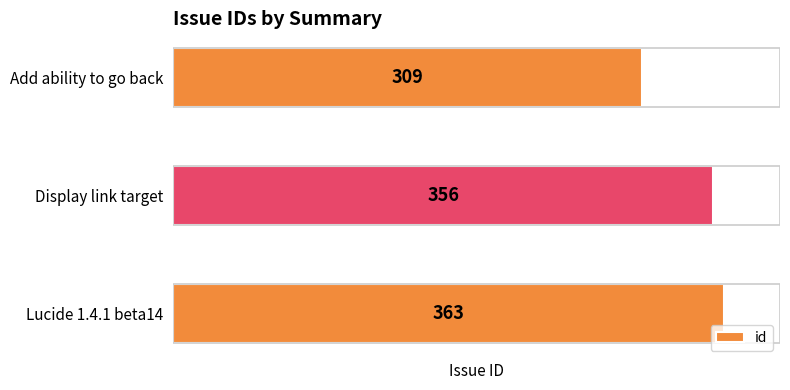

What is the value of the 2nd bar from the left?

356